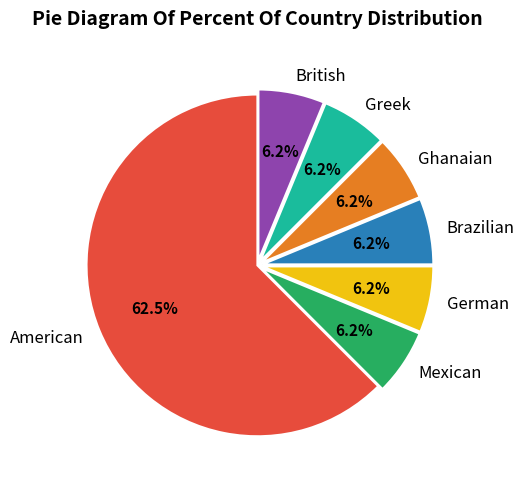

Is Greek the majority of the pie?

No